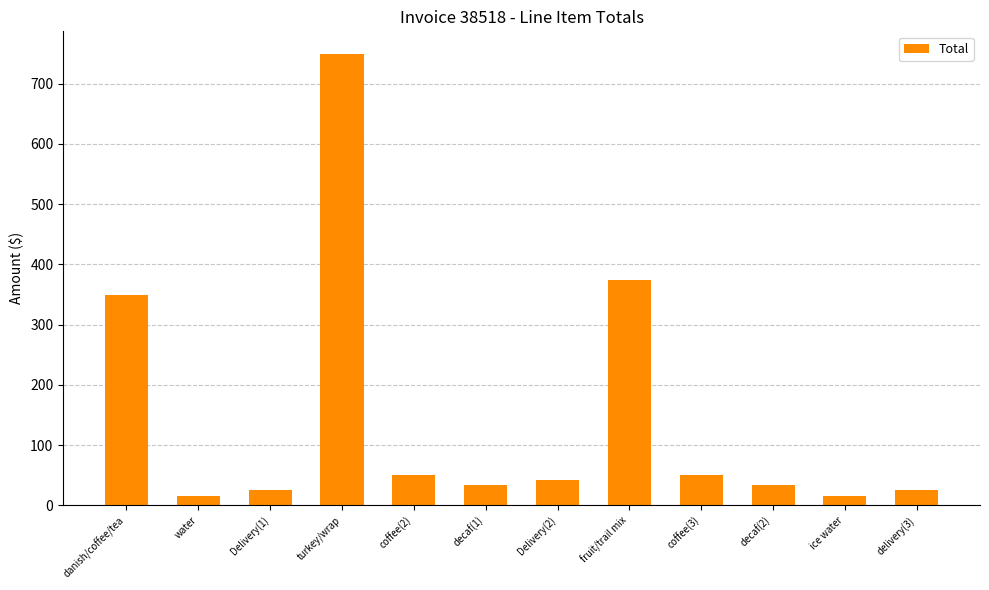

At which label is the value closest to 382?

fruit/trail mix